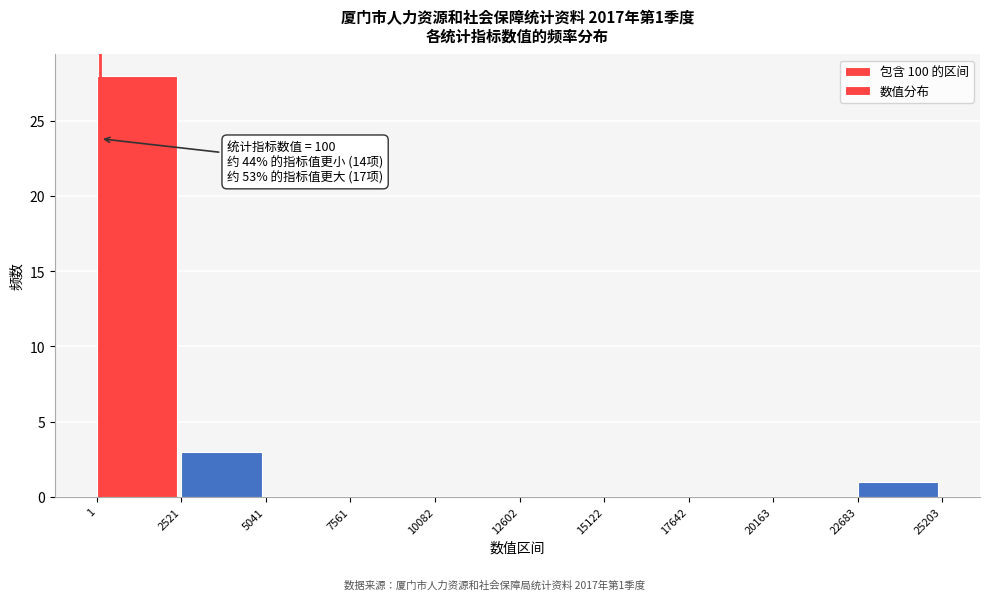

Over which range of the x-axis is the bar tallest?

1 to 2521